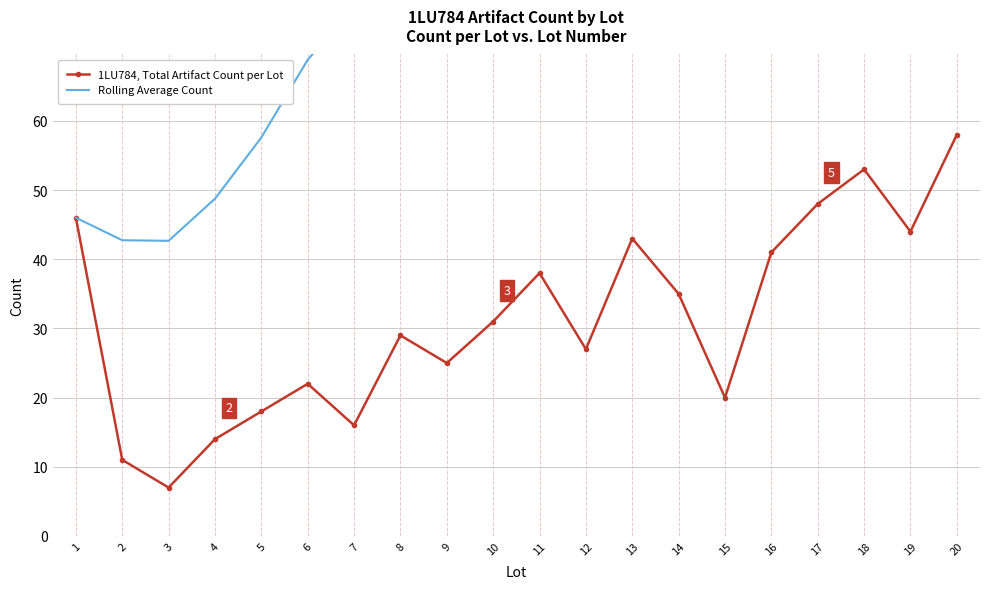

What is the value of the Rolling Average Count point at the 18th from the left?

276.6